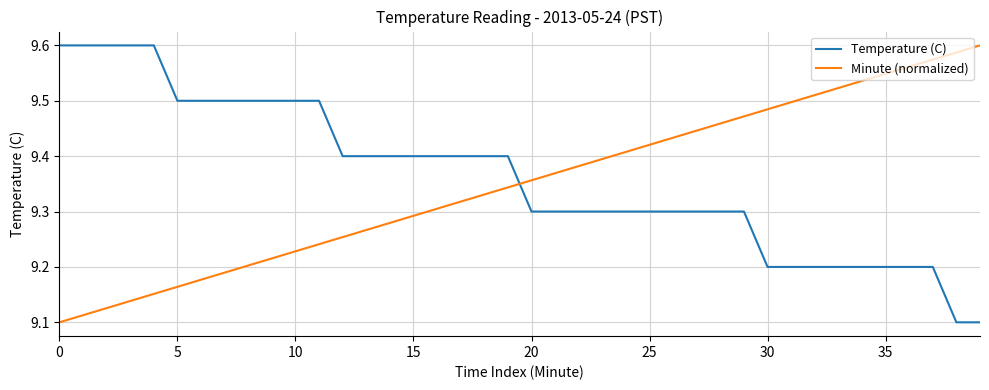

Which series ends up on top after the final intersection of Temperature (C) and Minute (normalized)?

Minute (normalized)